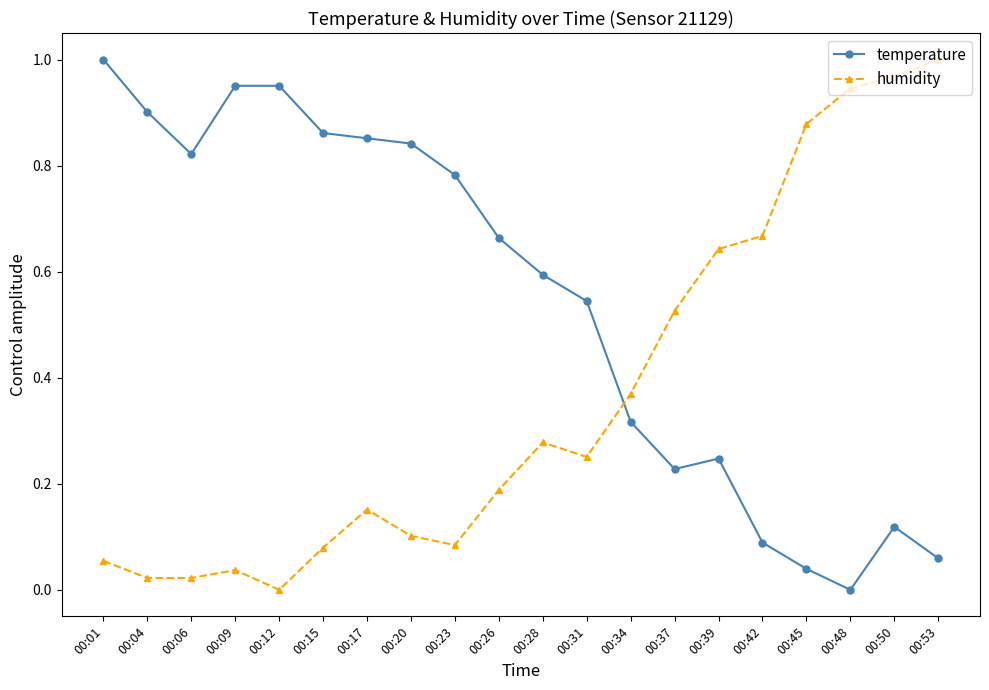

Rank the series at 00:28 from highest to lowest value.

temperature, humidity